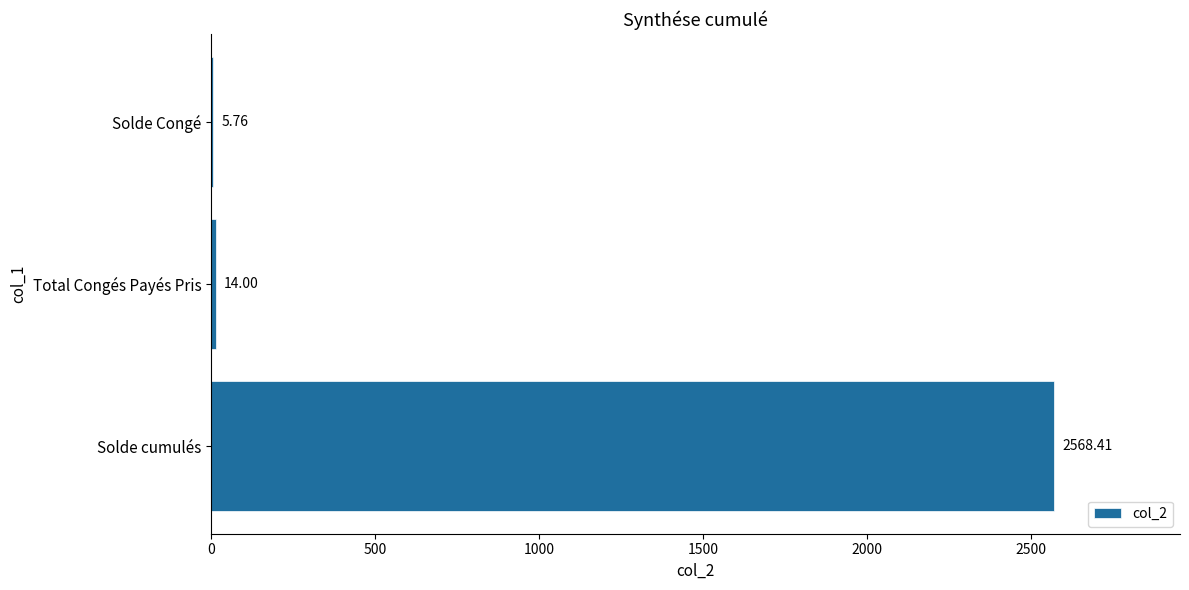

At which category does the chart reach its peak across all series?

Solde cumulés